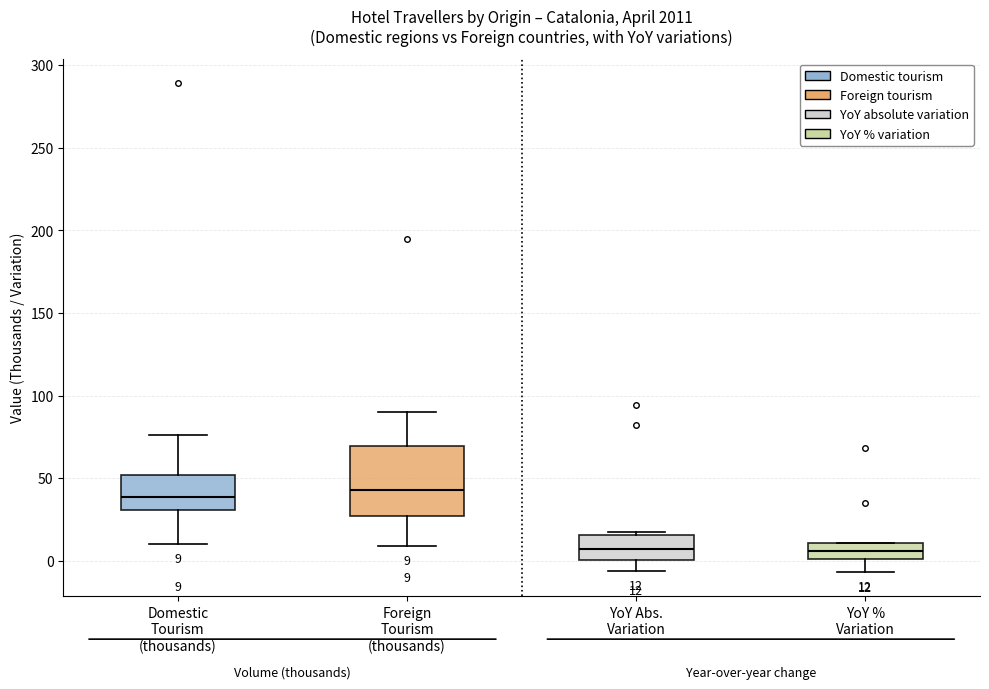

Which box is the tallest, from its lower edge to its upper edge?

Foreign Tourism (thousands)